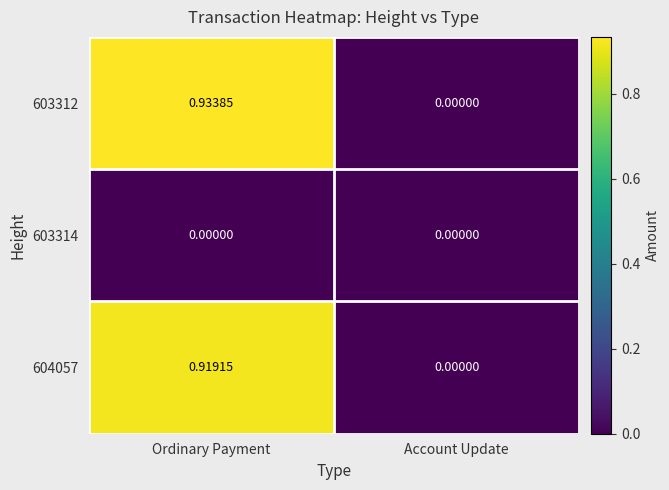

What is the total value across all series at Ordinary Payment?

1.9